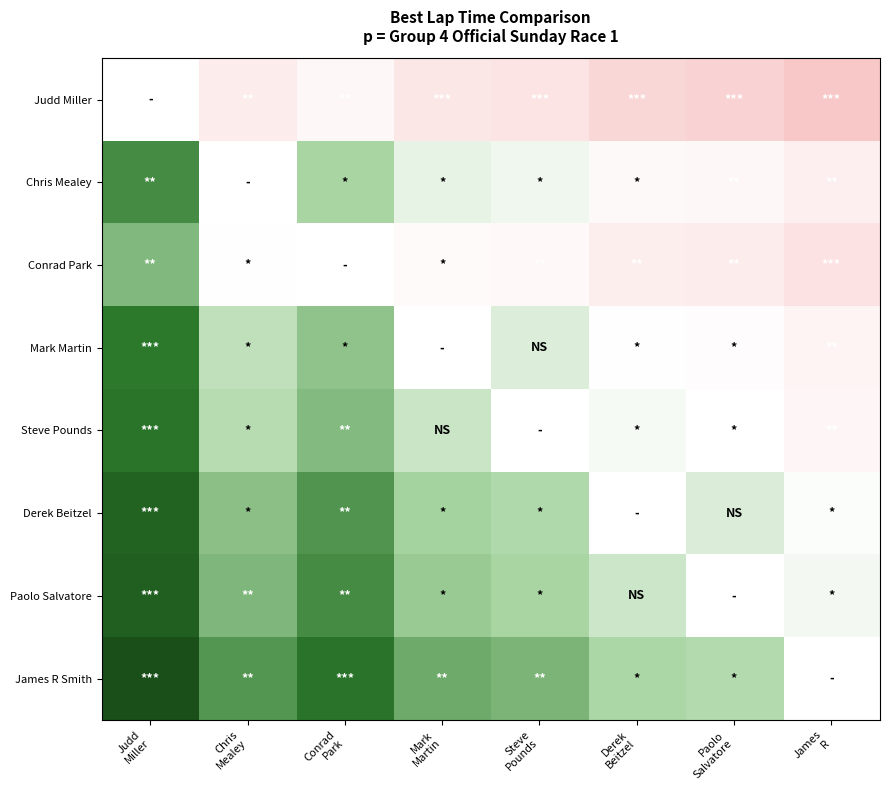

Count the number of data series in this chart.

8